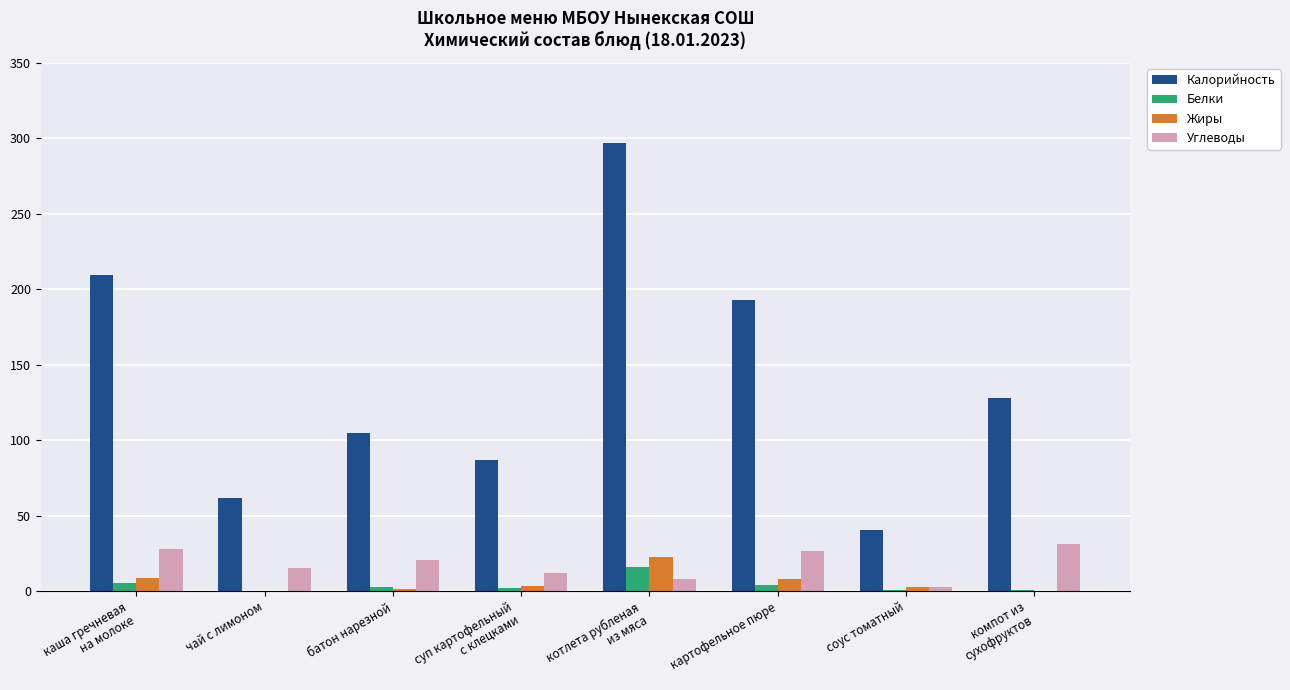

Which series has the largest total across all categories?

Калорийность